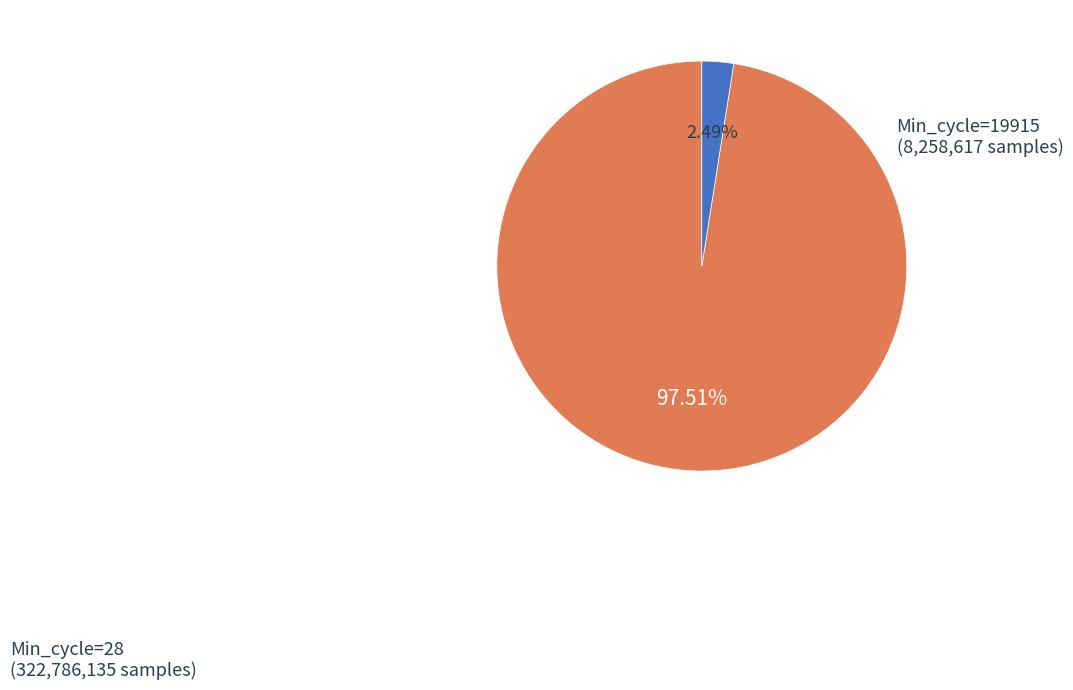

How many slices are in this pie chart?

2